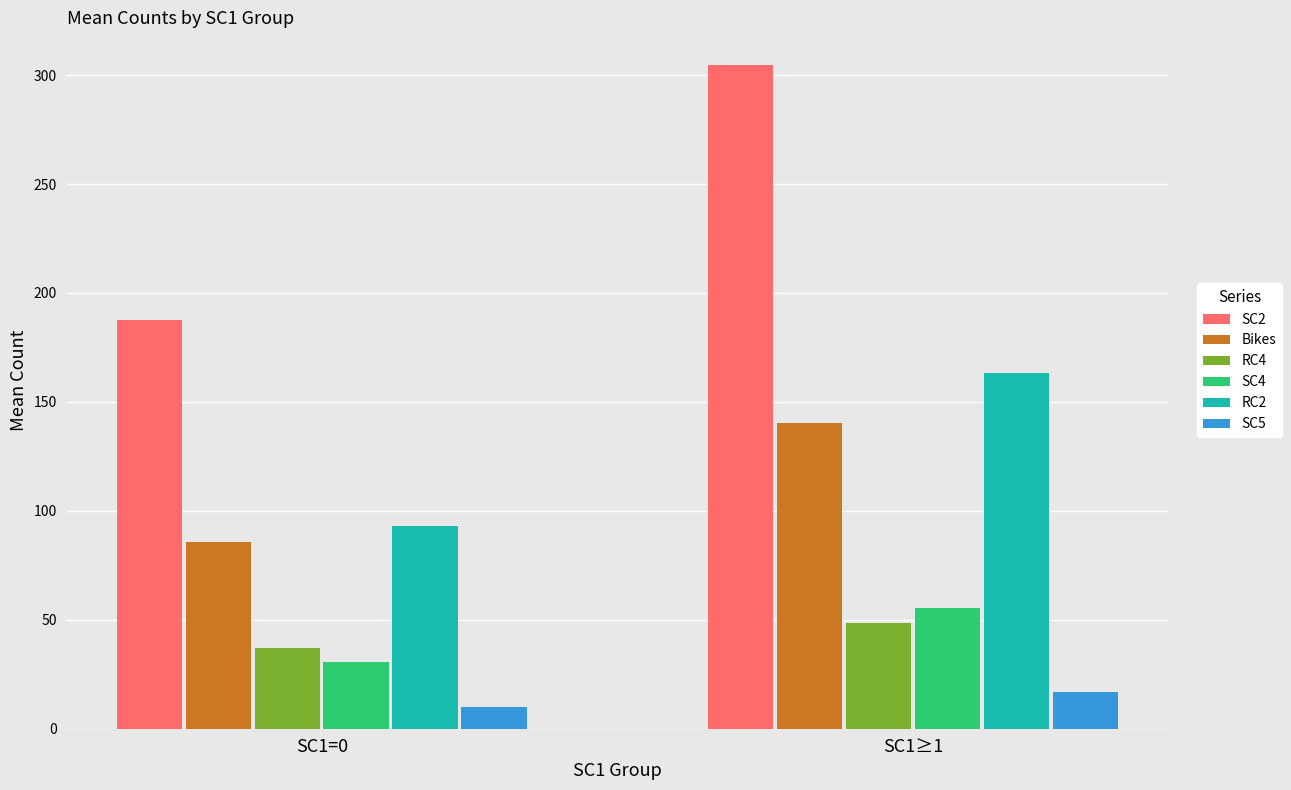

Reading left to right, list all the values displayed in this chart.

SC2: 187.8	304.4
Bikes: 85.9	140.5
RC4: 36.9	48.6
SC4: 30.5	55.5
RC2: 93.1	163.3
SC5: 10.0	16.8